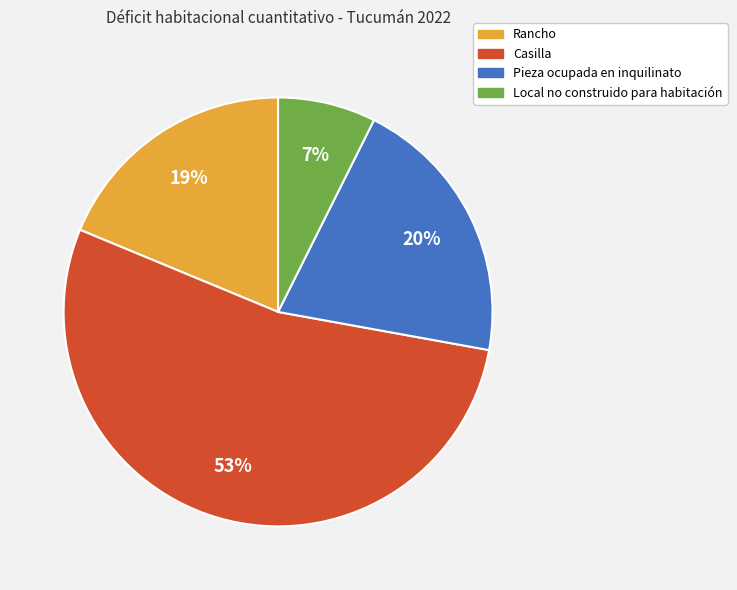

Is Local no construido para habitación the majority of the pie?

No